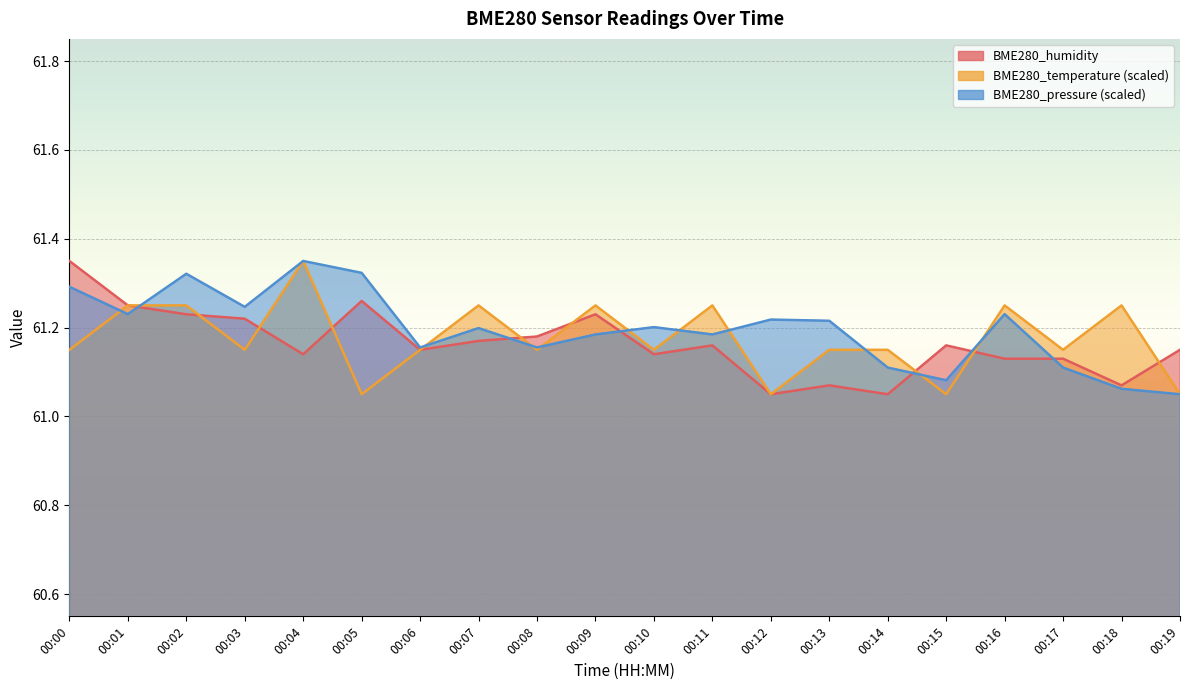

The value of BME280_humidity at 00:16 is 61.1. True or false?

True